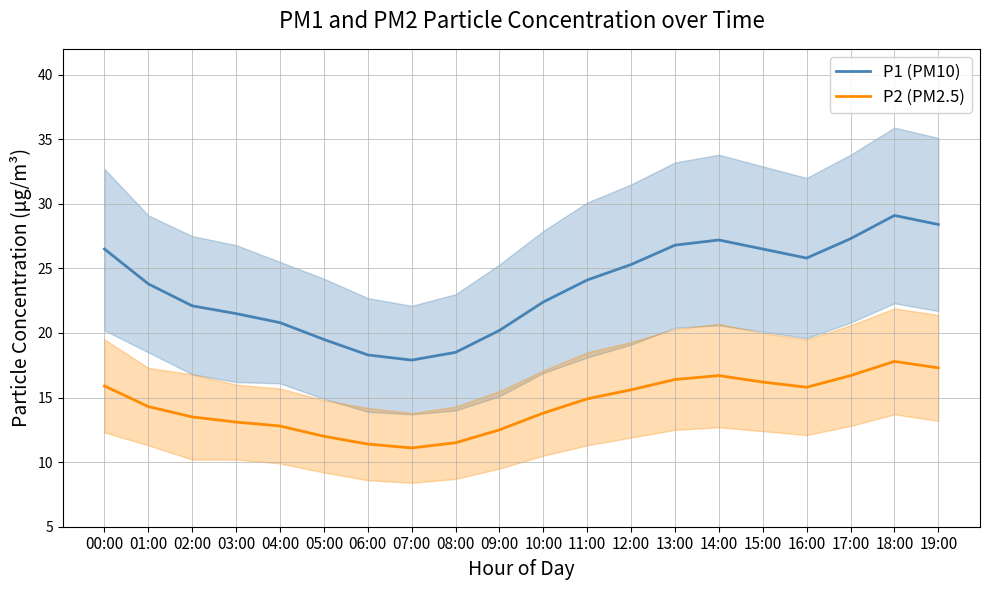

Which series has the largest total across all categories?

P1 (PM10)